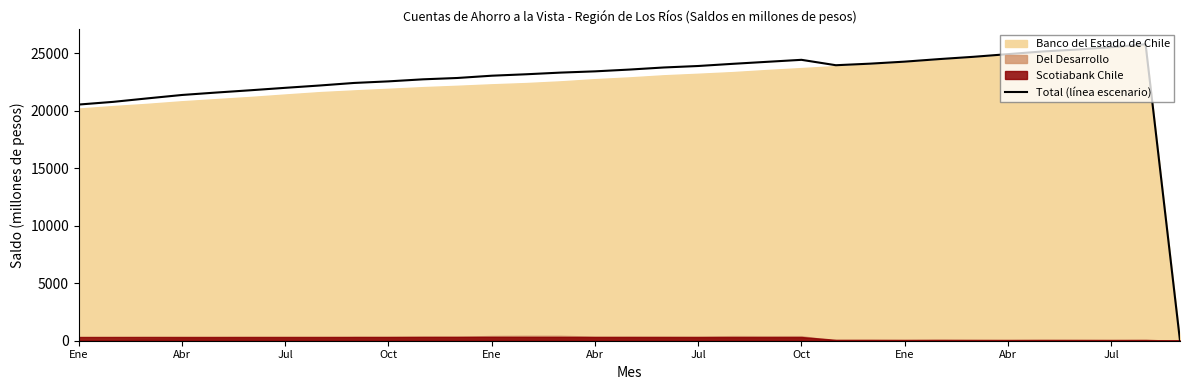

True or false: the data has more than 1 interior local peaks.

True